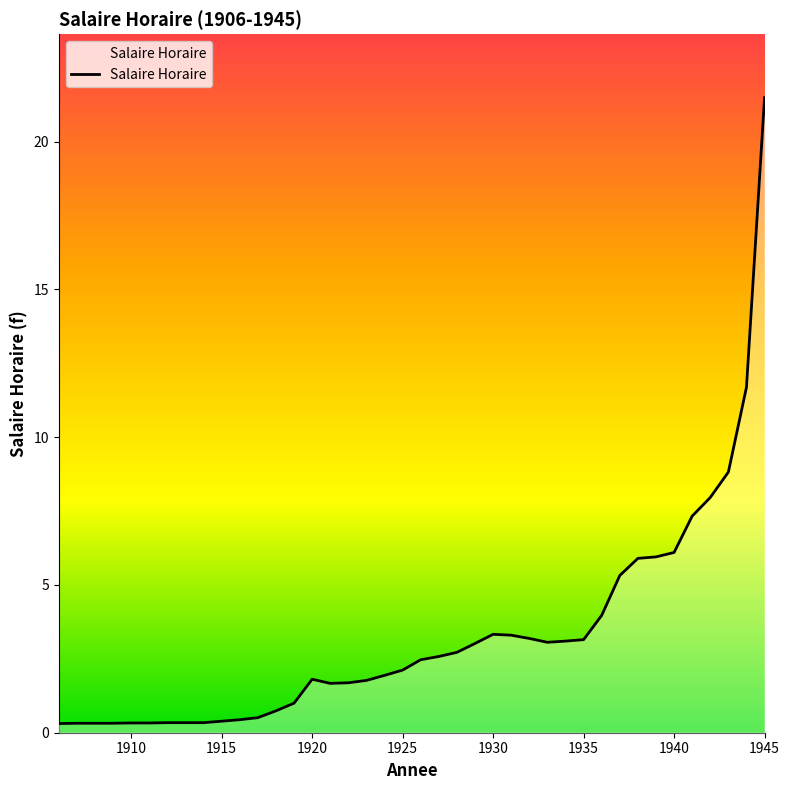

What is the maximum value shown in the chart?

21.5